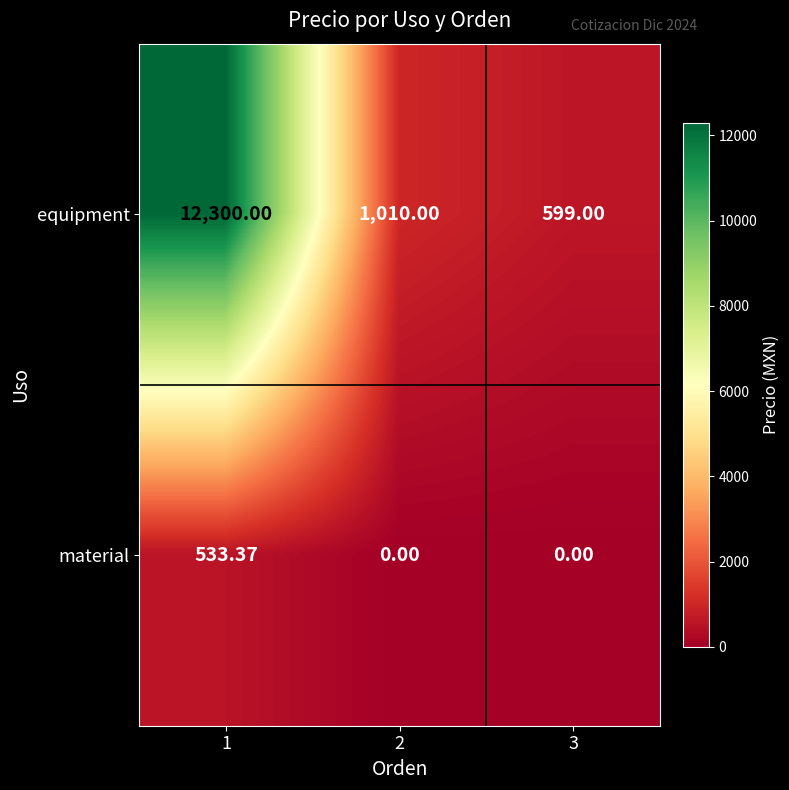

Which series has the largest total across all categories?

equipment